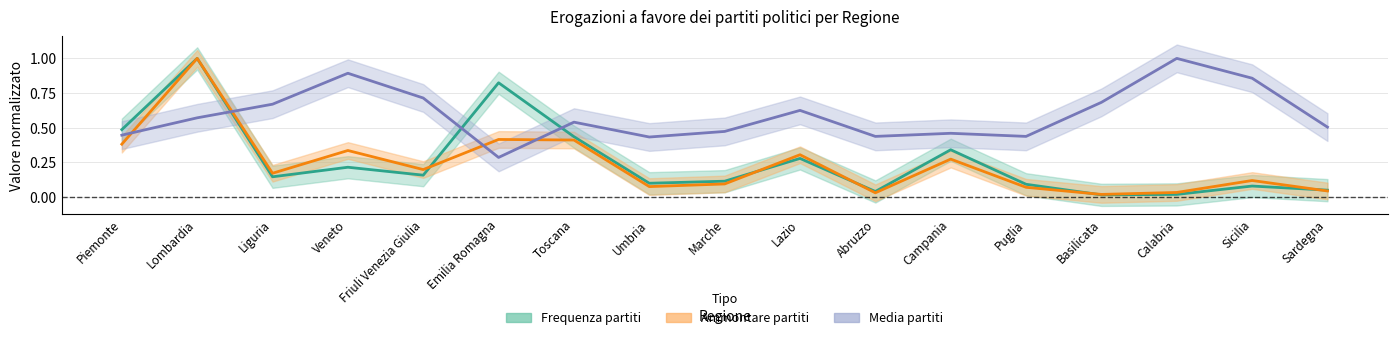

What is the lowest value of the Media partiti series?

0.3